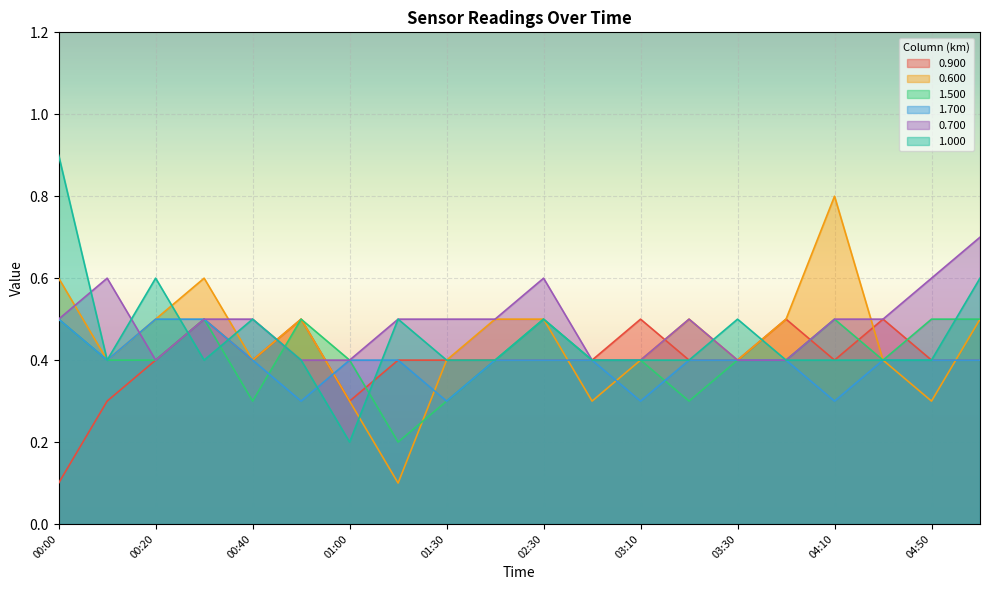

The 1.700 series shows 0.3 at 00:50. True or false?

True